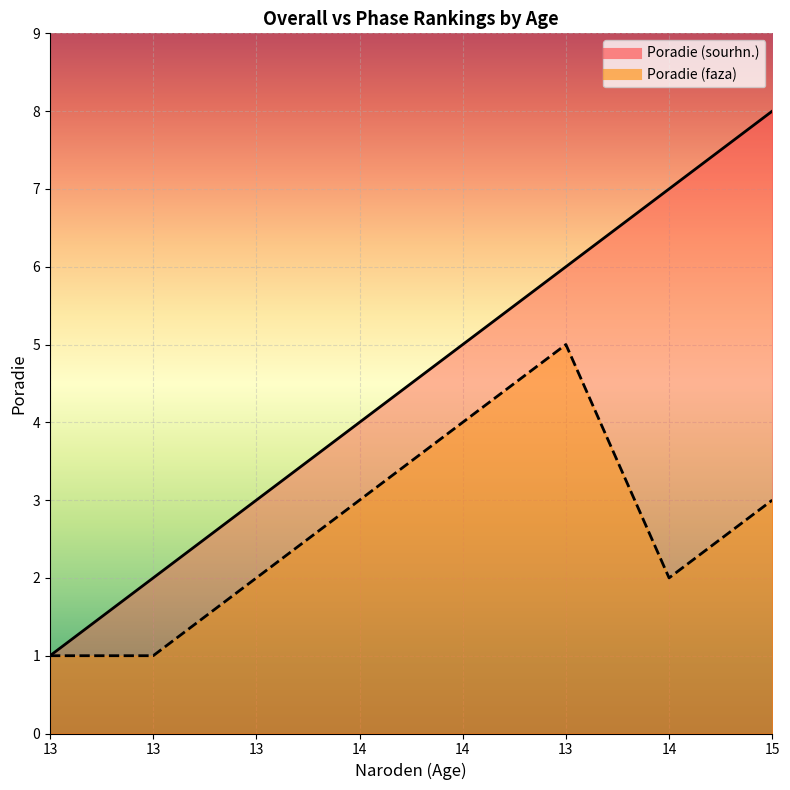

What is the sum of all Poradie (faza) line values?

21